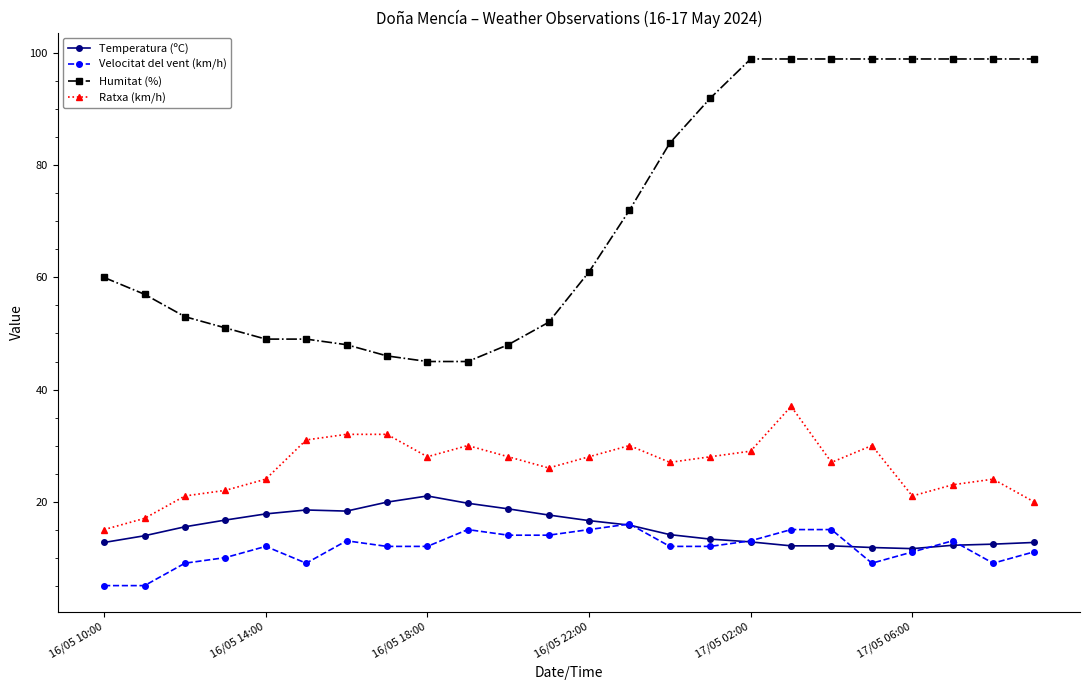

What is the minimum value shown in the chart?

5.0